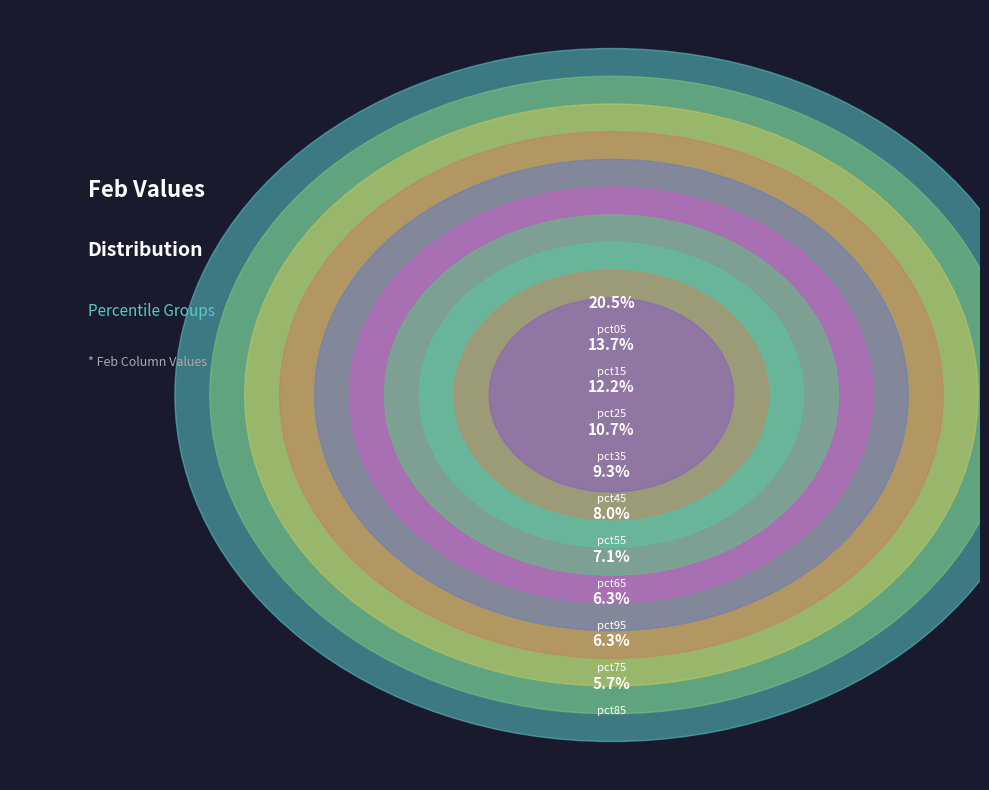

Is it true that pct75 is 6% of the pie?

True